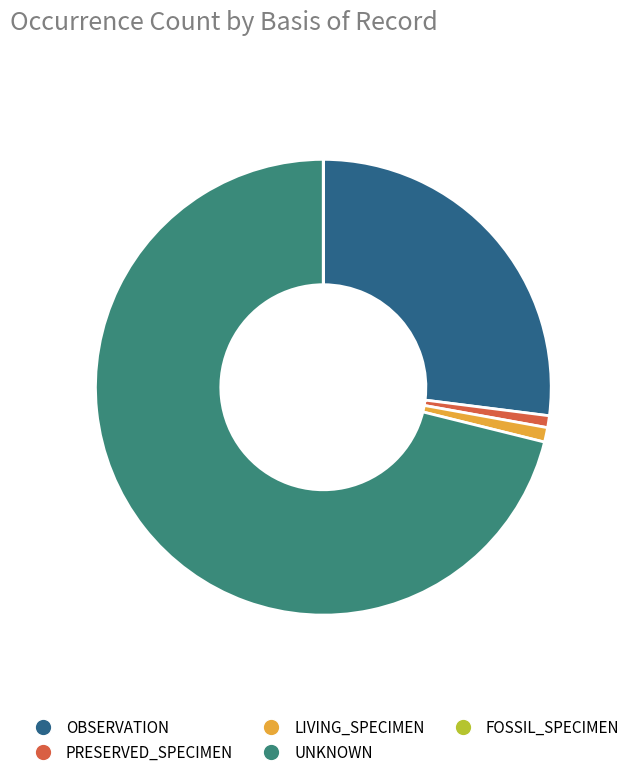

Combined, do PRESERVED_SPECIMEN and UNKNOWN account for over 50%?

Yes